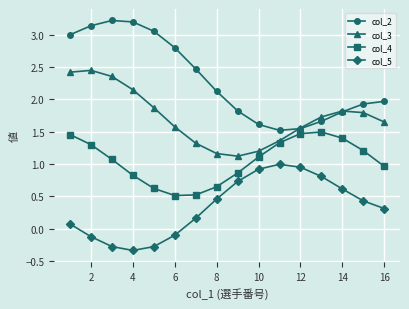

What is the value of the col_5 point at the 3rd from the left?

-0.3